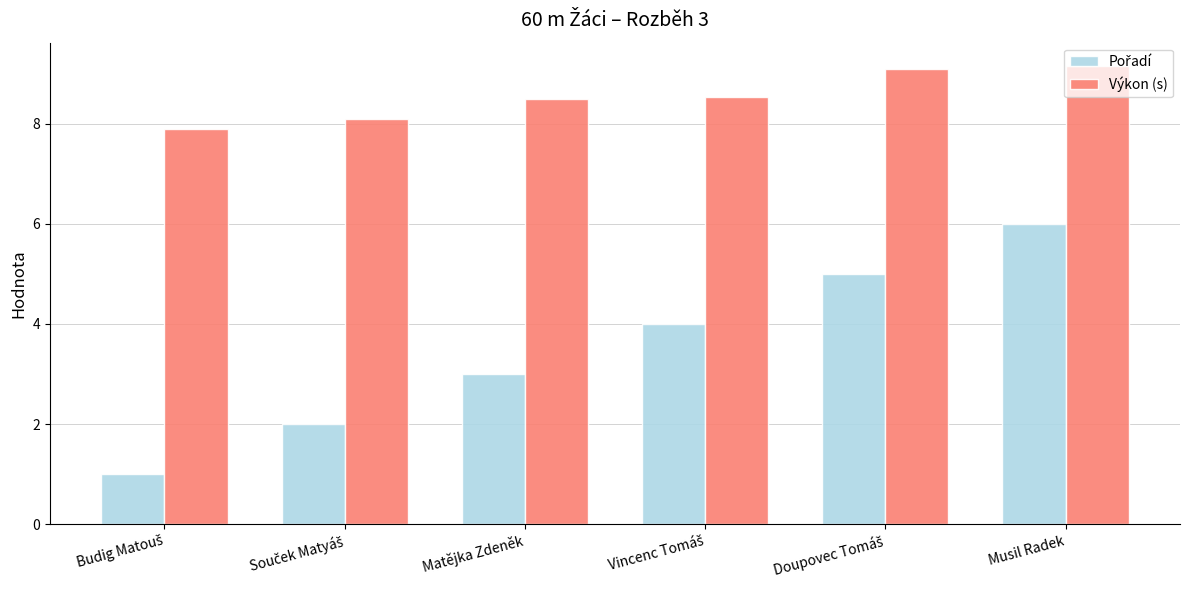

At how many categories does at least one series exceed 3?

6